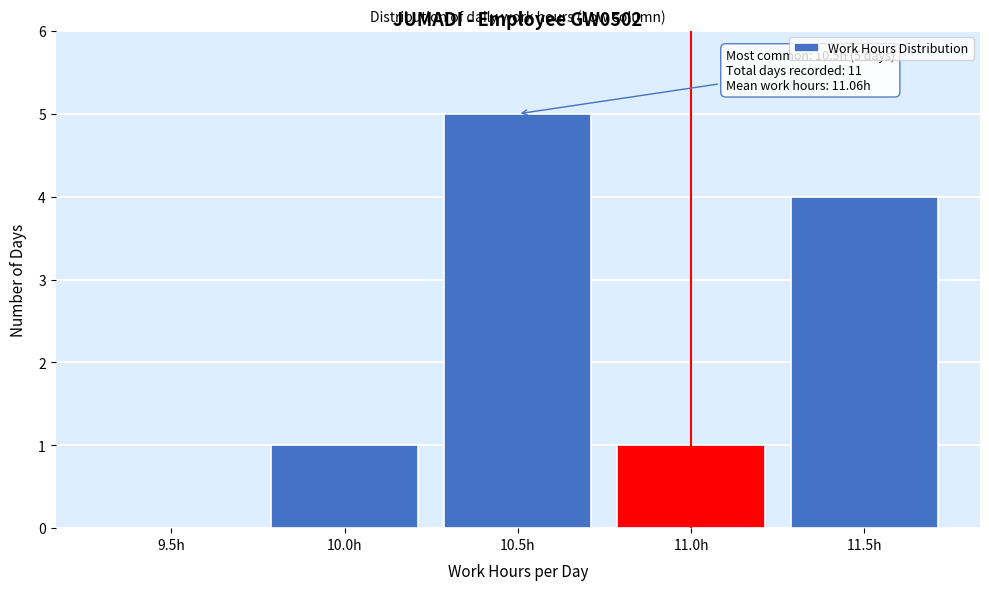

Reading left to right, what are all the values shown in this chart?

9.5h=0	10.0h=1	10.5h=5	11.0h=1	11.5h=4